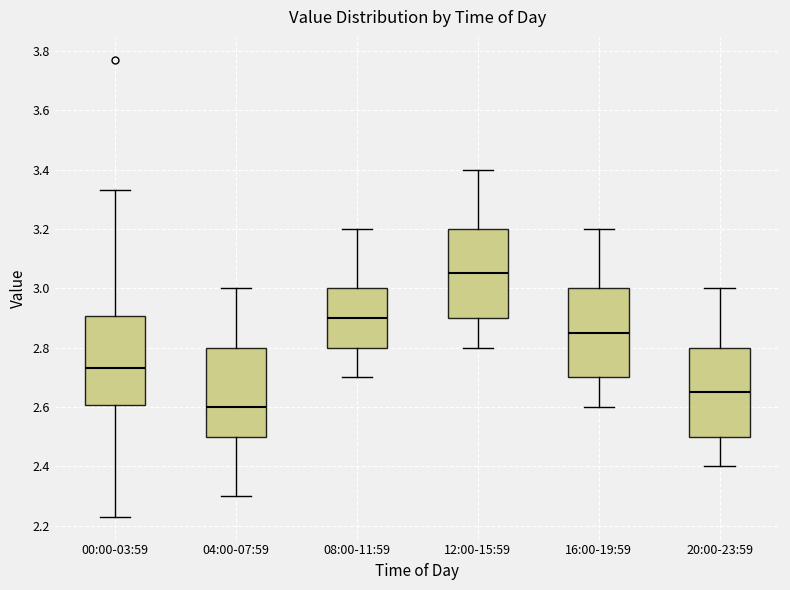

Reading left to right, transcribe this box plot: for each box, give where its median line is, the range the box spans, and where its two whiskers end, as read against the y-axis. The values are not printed on the chart, so give them approximately, as read against the axis.

00:00-03:59: median 2.74, box 2.60 to 2.90, whiskers 2.24 to 3.34
04:00-07:59: median 2.60, box 2.50 to 2.80, whiskers 2.30 to 3.00
08:00-11:59: median 2.90, box 2.80 to 3.00, whiskers 2.70 to 3.20
12:00-15:59: median 3.06, box 2.90 to 3.20, whiskers 2.80 to 3.40
16:00-19:59: median 2.86, box 2.70 to 3.00, whiskers 2.60 to 3.20
20:00-23:59: median 2.66, box 2.50 to 2.80, whiskers 2.40 to 3.00